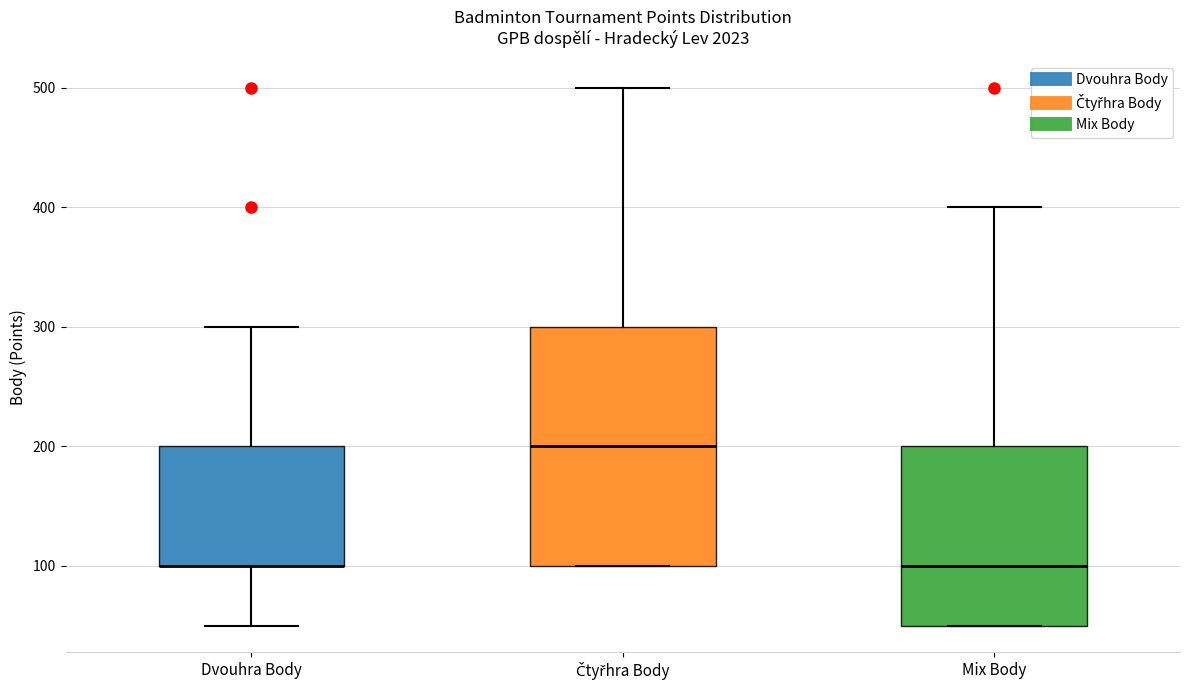

Reading left to right, transcribe this box plot: for each box, give where its median line is, the range the box spans, and where its two whiskers end, as read against the y-axis. The values are not printed on the chart, so give them approximately, as read against the axis.

Dvouhra Body: median 100 (drawn on the box's lower edge), box 100 to 200, whiskers 50 to 300
Čtyřhra Body: median 200, box 100 to 300, whiskers 100 to 500
Mix Body: median 100, box 50 to 200, whiskers 50 to 400